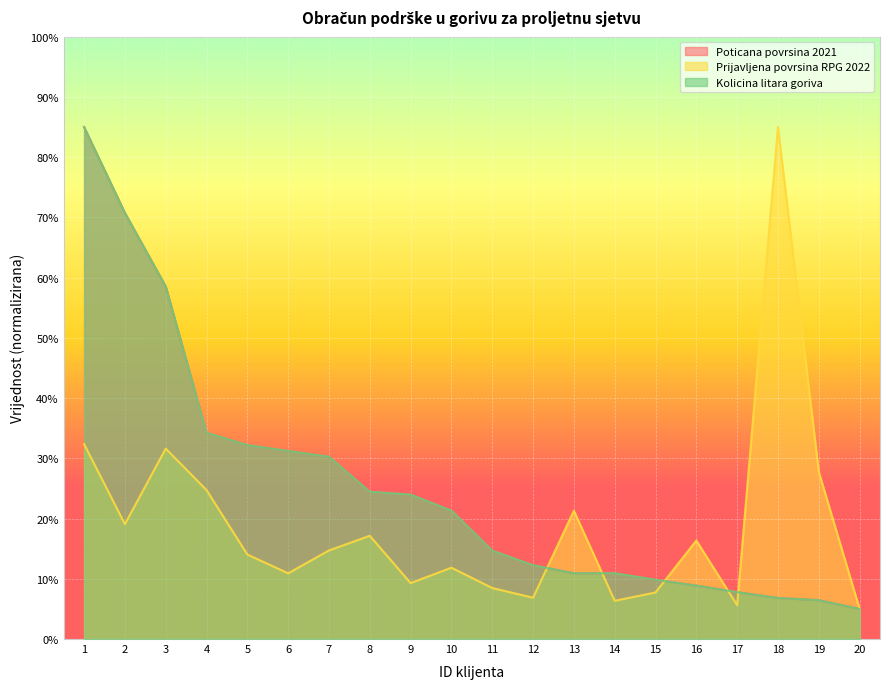

At which label is Poticana povrsina 2021 closest to 45?

4